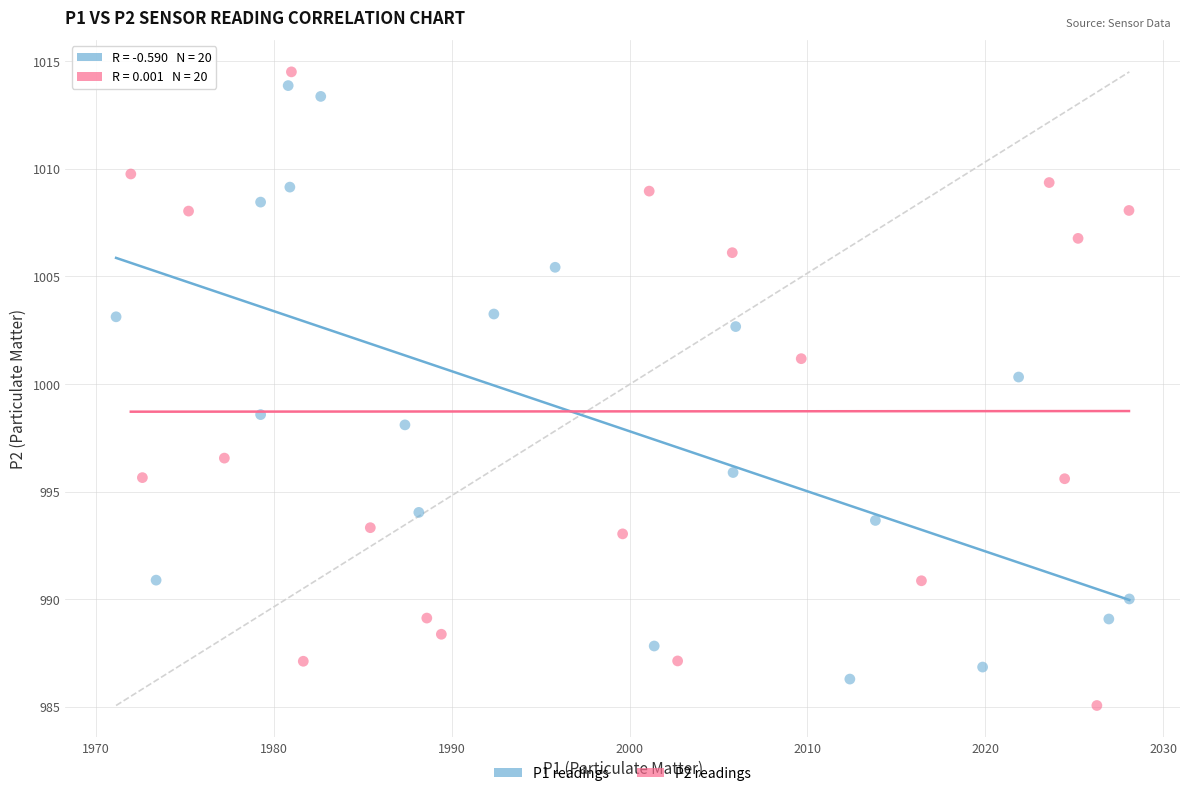

Which series has the largest Y range (max minus min)?

P2 readings